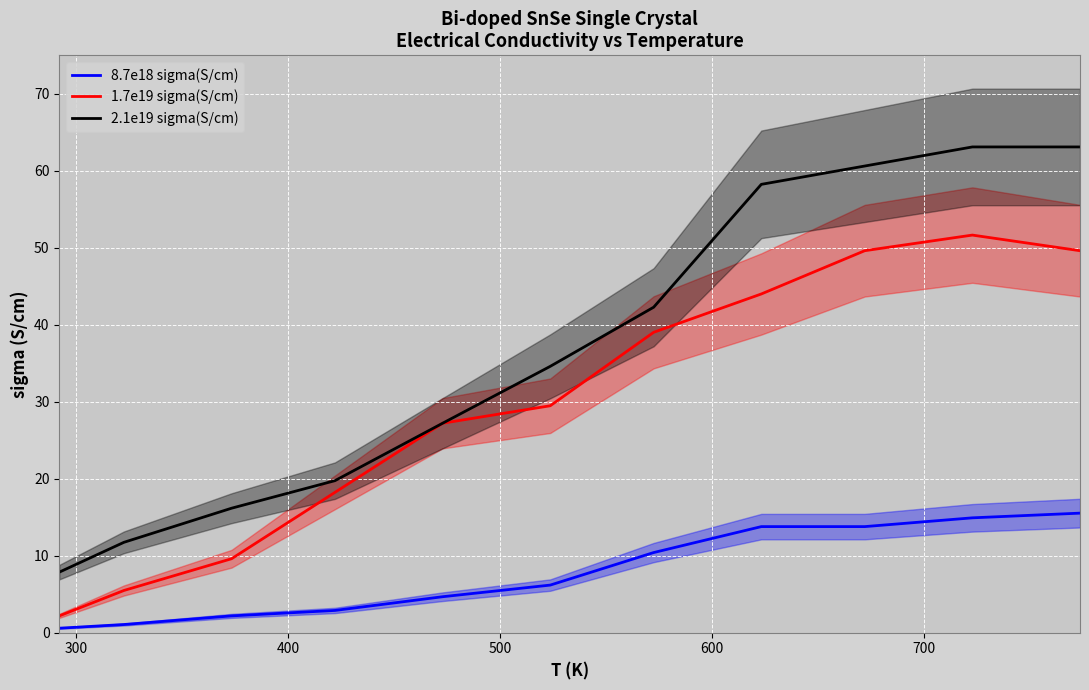

What is the minimum value shown in the chart?

0.6